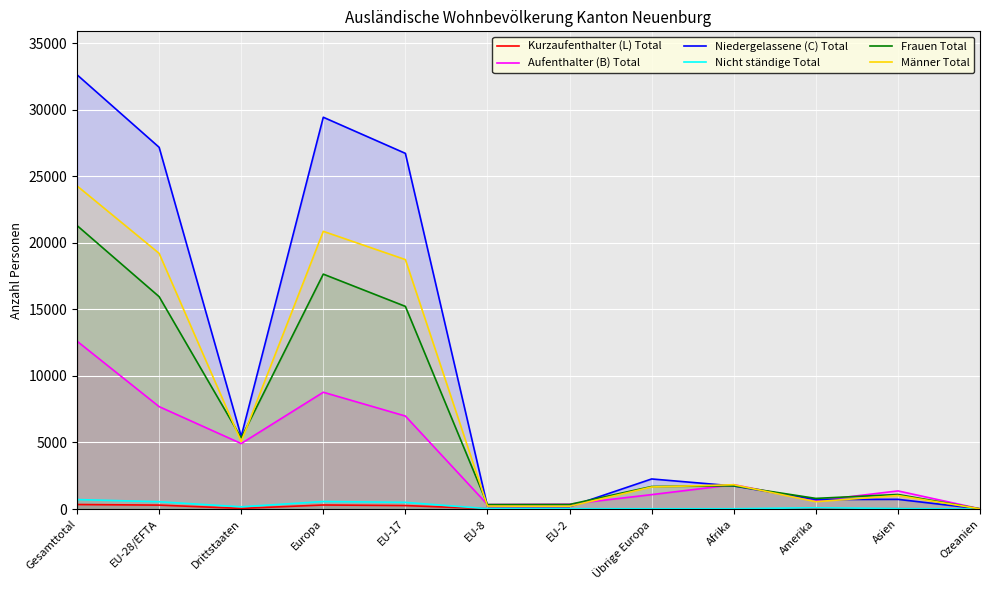

What is the average value of the Kurzaufenthalter (L) Total series?

110